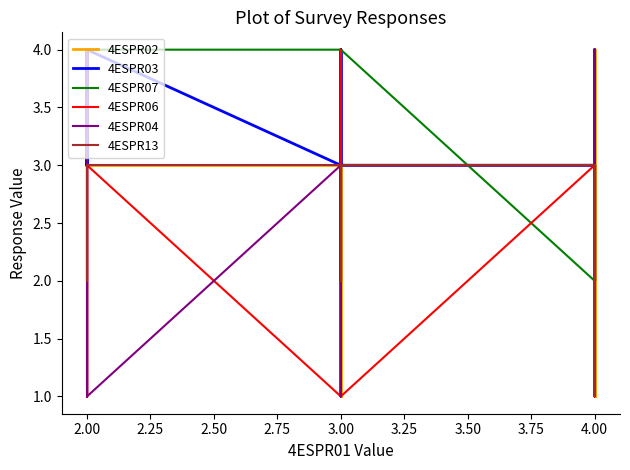

What is the highest value of the 4ESPR04 series?

4